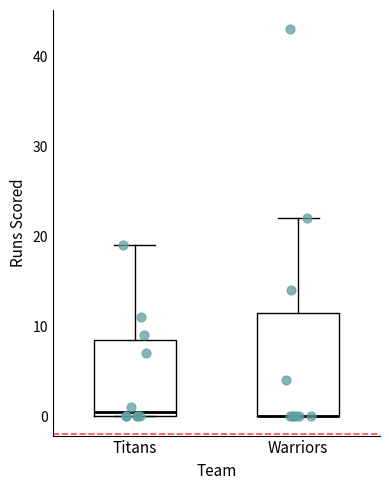

Where does the upper whisker of the box for Warriors end on the y-axis? The values are not printed on the chart, so give them approximately, as read against the axis.

22